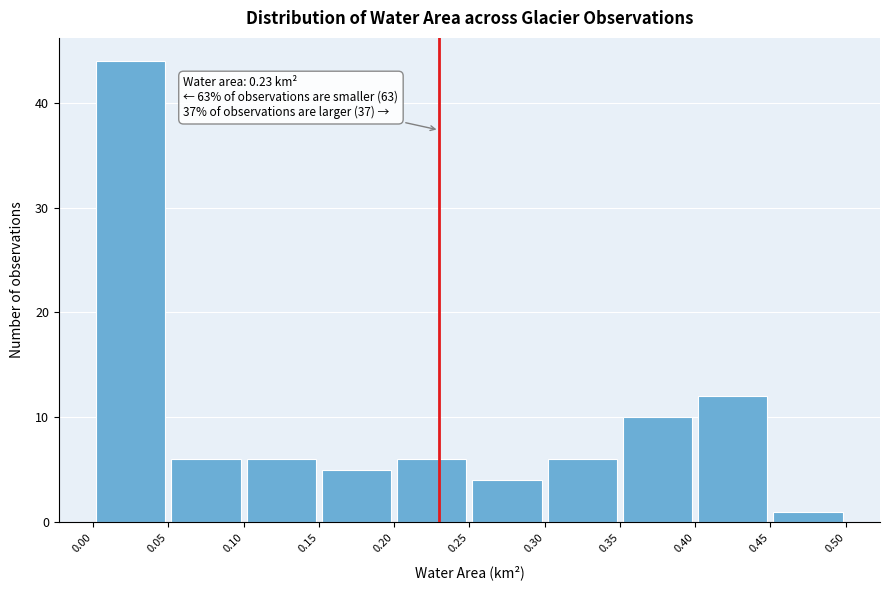

Which range on the x-axis has the tallest bar?

0.00 to 0.05